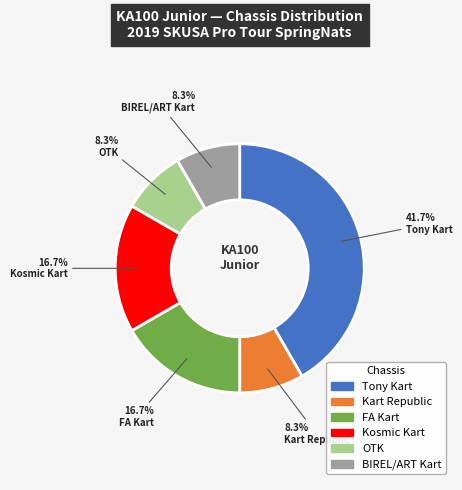

To the nearest percent, what percentage of the pie is OTK?

8%